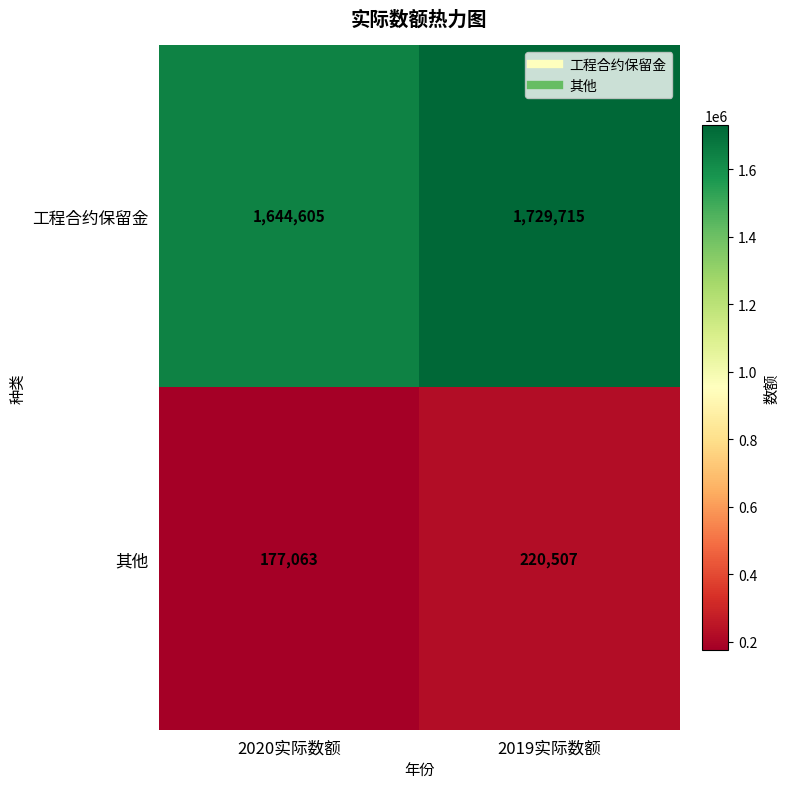

At how many categories does at least one series exceed 1290599?

2